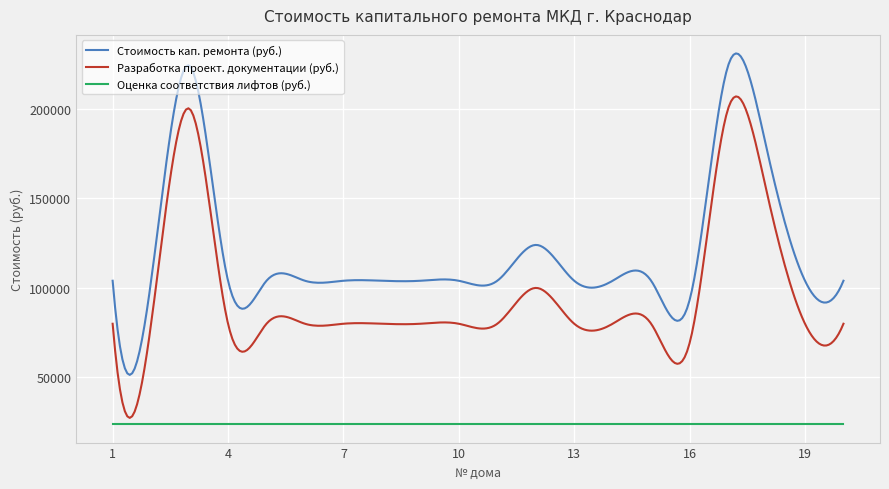

What is the sum of all Разработка проект. документации (руб.) values?

28684188.8